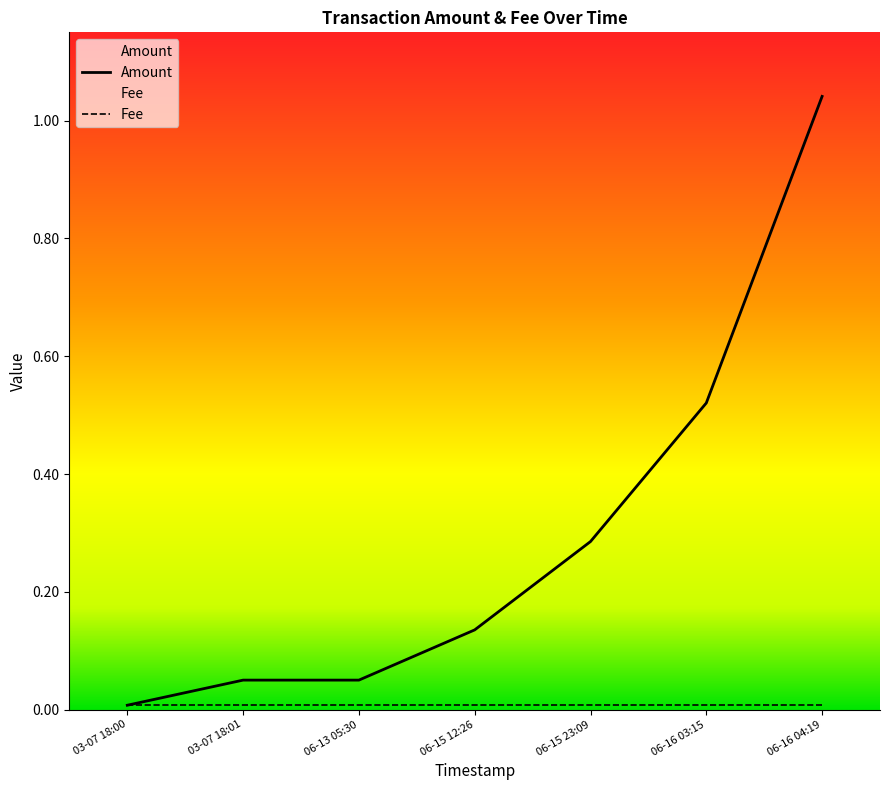

Is it true that Amount equals 0.6 at 06-16 04:19?

False